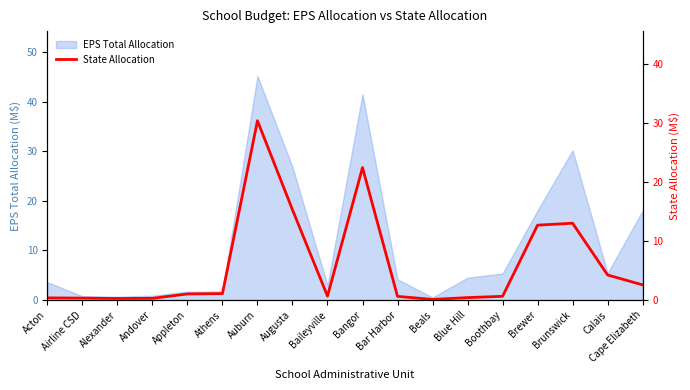

Which category has the lowest value across all series?

Beals